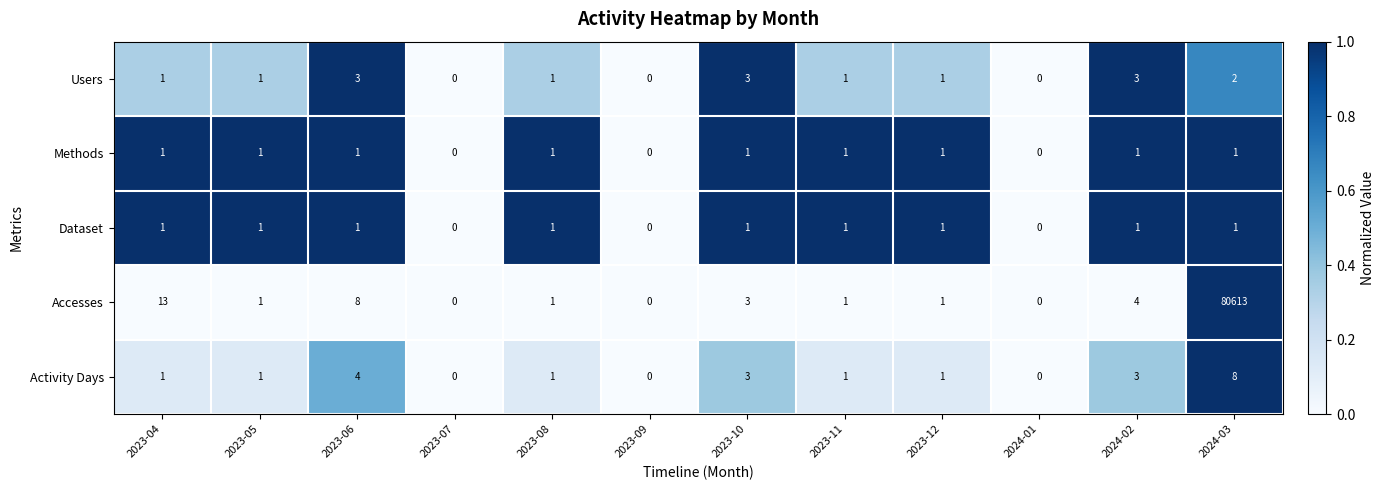

Count the Dataset values in the range 1 to 2.

9